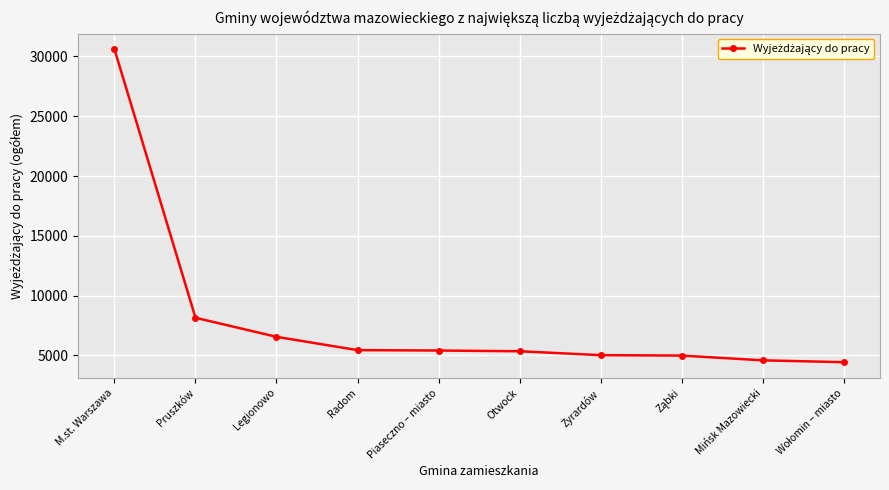

What value does the data have at M.st. Warszawa?

30595